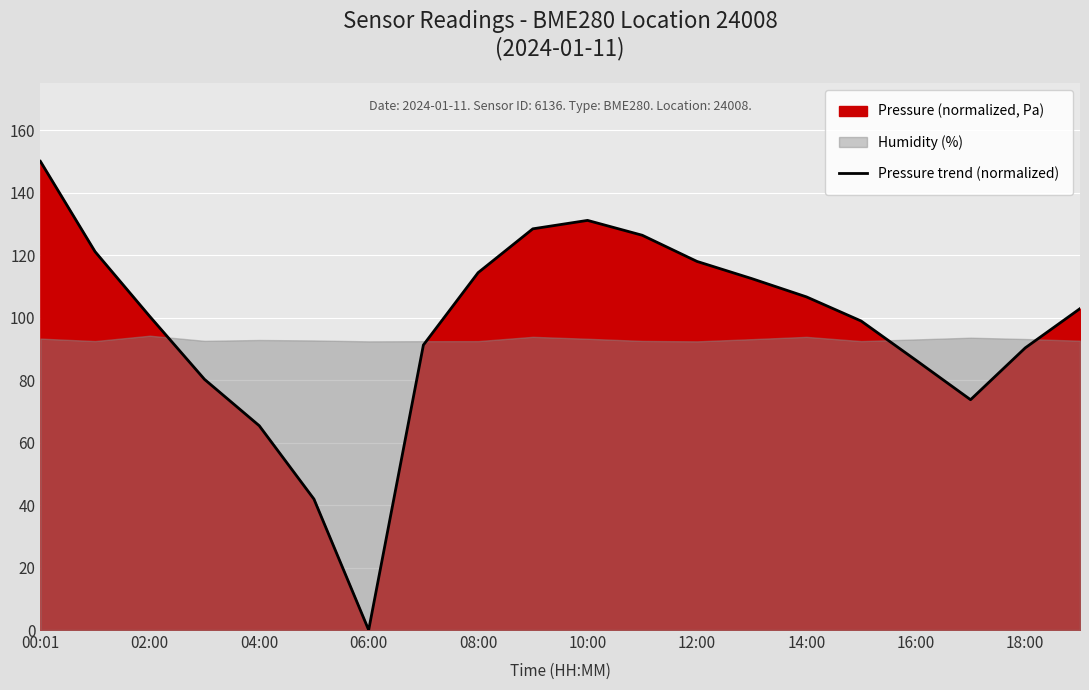

Which category has the lowest value in the Pressure trend (normalized) series?

06:00